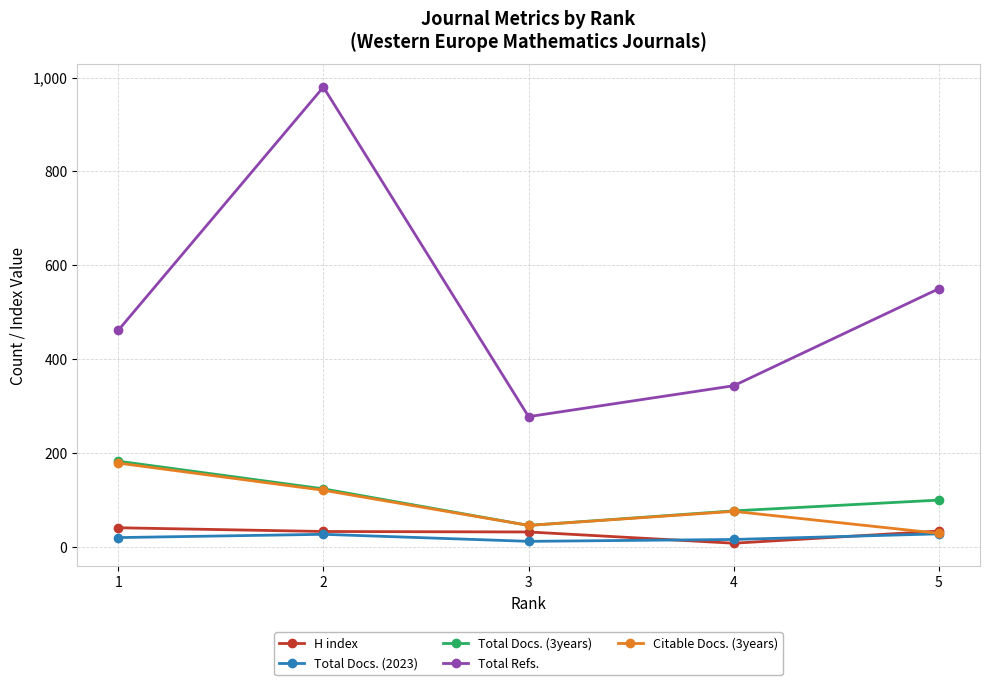

True or false: Total Docs. (3years) has more than 0 points higher than both neighbors.

False